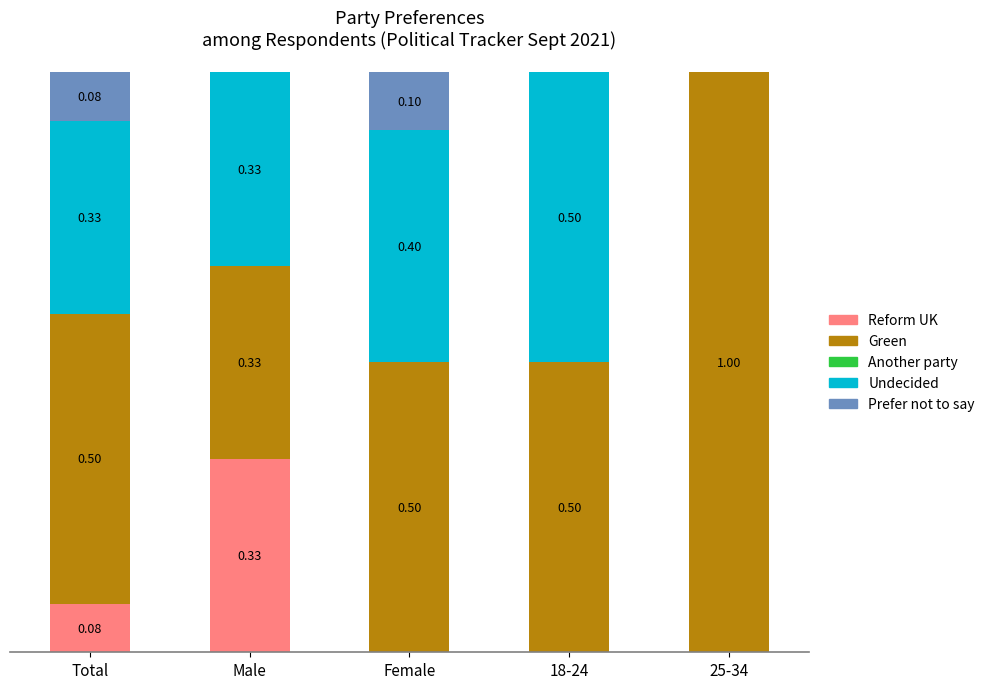

Which category has the highest value in the Reform UK series?

Male